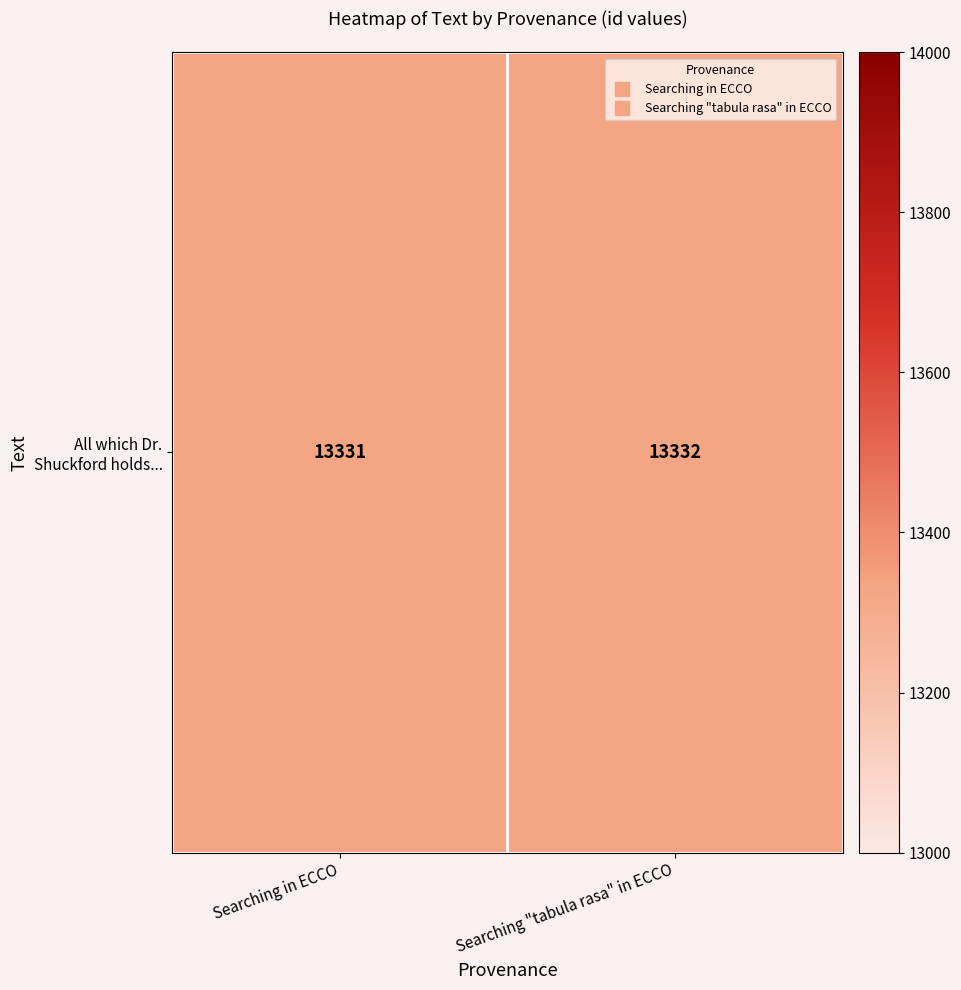

Reading left to right, extract all data points from this chart.

Searching in ECCO=13331	Searching "tabula rasa" in ECCO=13332